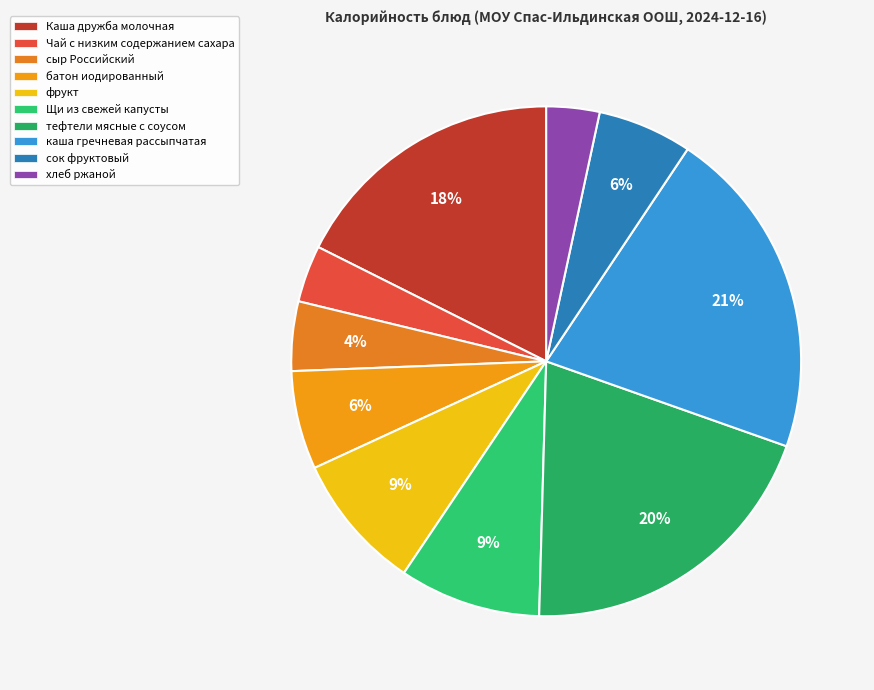

To the nearest percent, what is the combined percentage of сок фруктовый and Чай с низким содержанием сахара?

10%